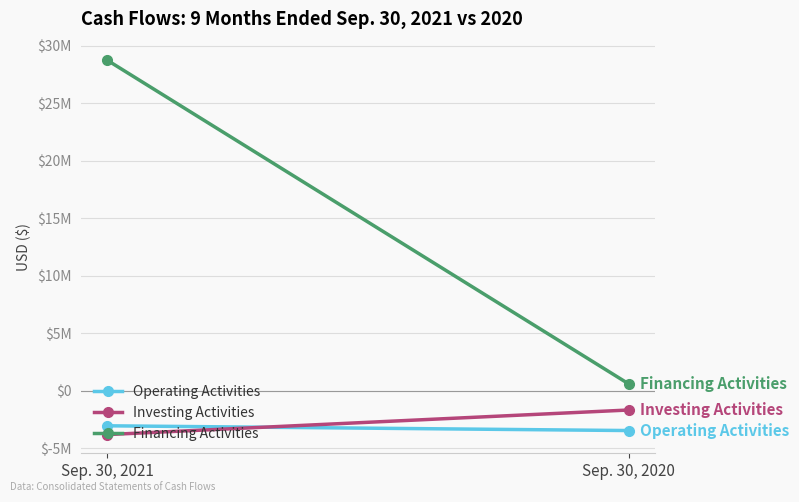

How many categories are shown in the chart?

2